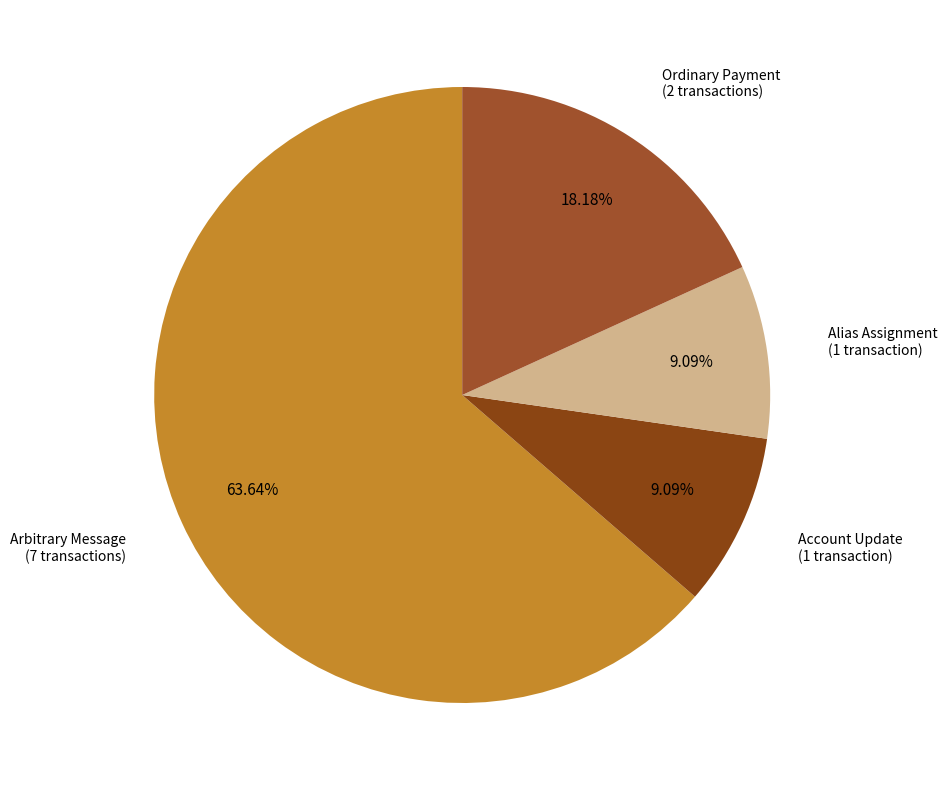

What percentage is the Ordinary Payment slice, to the nearest percent?

18%